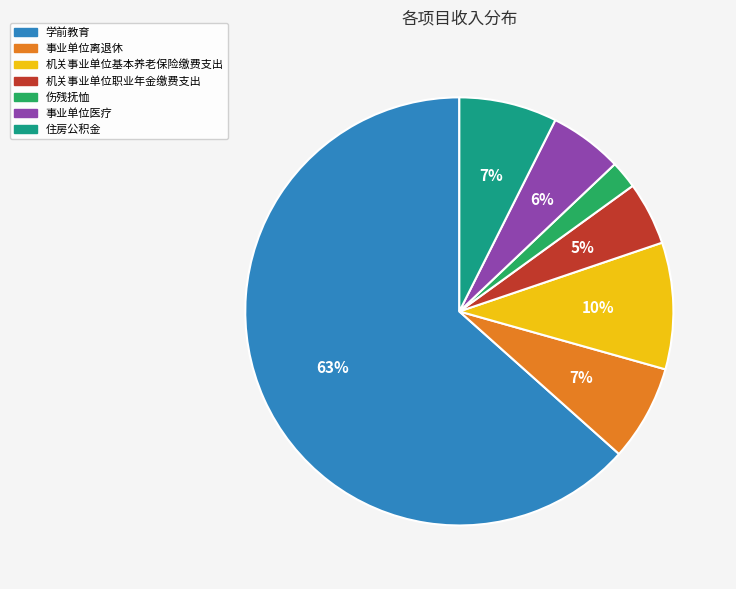

How many slices are in this pie chart?

7